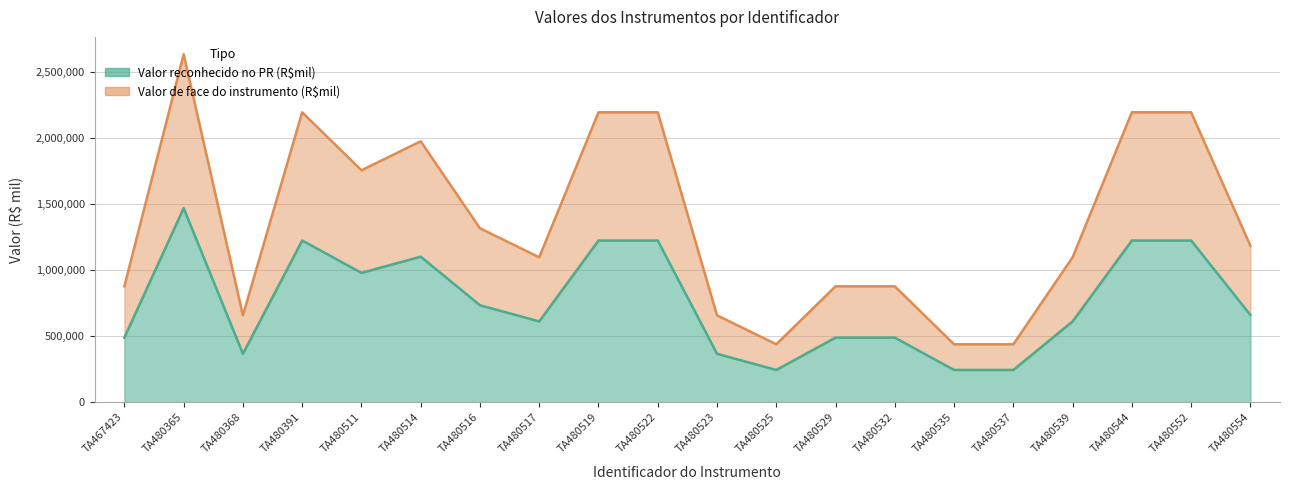

List the series in order of their overall mean, lowest first.

Valor reconhecido no PR (R$mil), Valor de face do instrumento (R$mil)